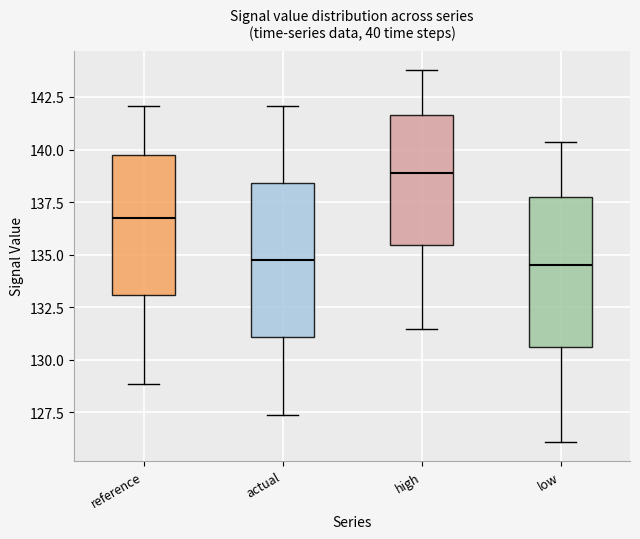

Reading left to right, read every box against the y-axis: the position of its median line, the range the box covers, and the ends of its whiskers. The values are not printed on the chart, so give them approximately, as read against the axis.

reference: median 136.5, box 133.0 to 139.5, whiskers 129.0 to 142.0
actual: median 134.5, box 131.0 to 138.5, whiskers 127.5 to 142.0
high: median 139.0, box 135.5 to 141.5, whiskers 131.5 to 144.0
low: median 134.5, box 130.5 to 138.0, whiskers 126.0 to 140.5